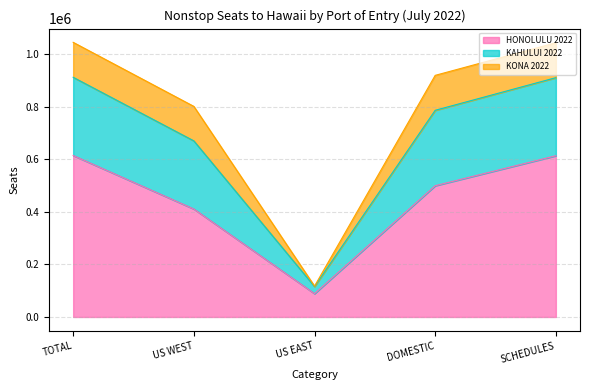

What is the total value across all series at DOMESTIC?

920503